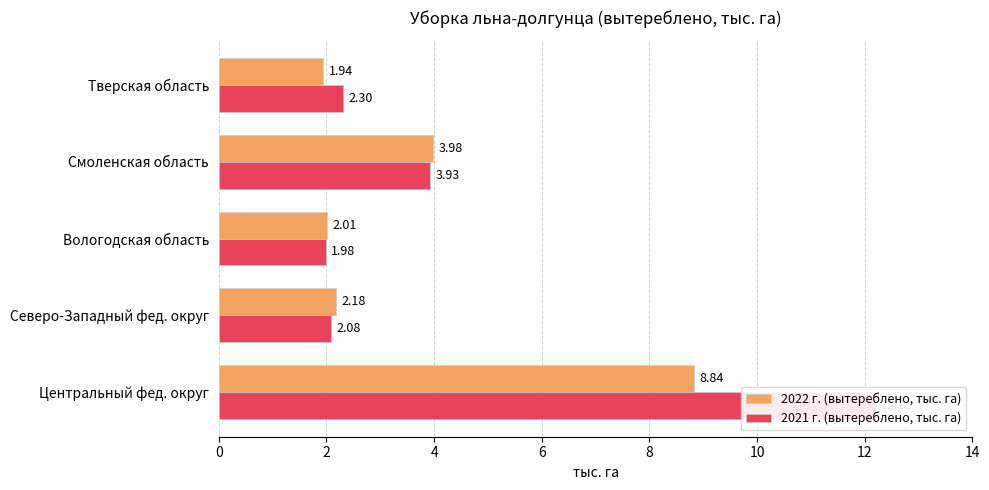

Is it true that 2021 г. (вытереблено, тыс. га) equals 2.1 at Северо-Западный фед. округ?

True